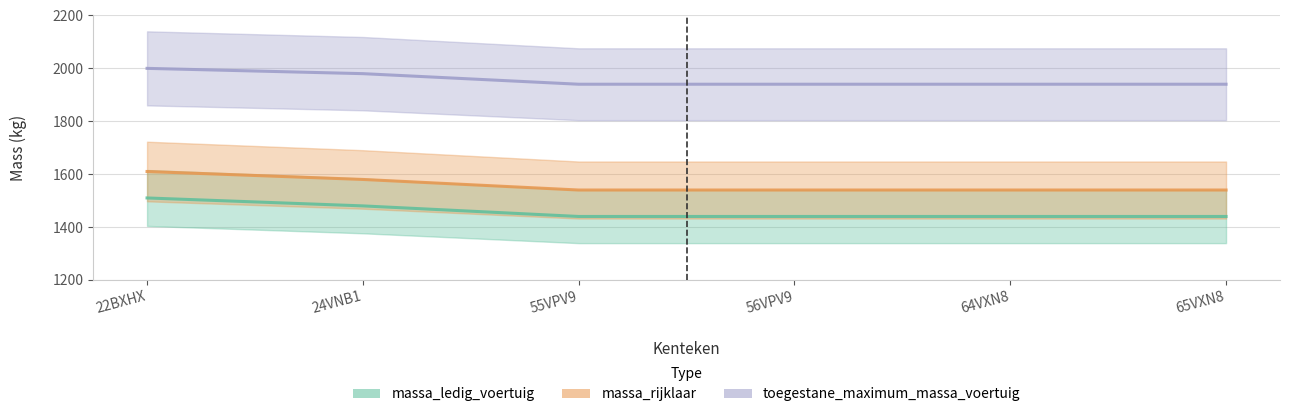

What are all the series names shown in the legend?

massa_ledig_voertuig, massa_rijklaar, toegestane_maximum_massa_voertuig